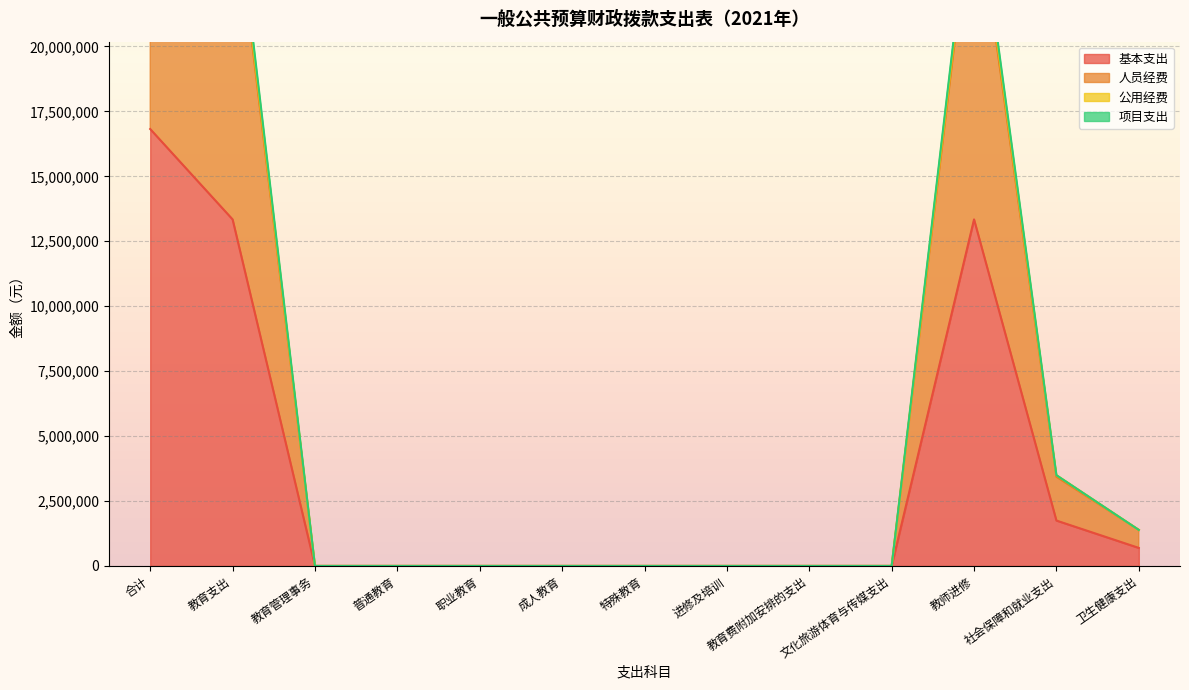

What are all the series names shown in the legend?

基本支出, 人员经费, 公用经费, 项目支出